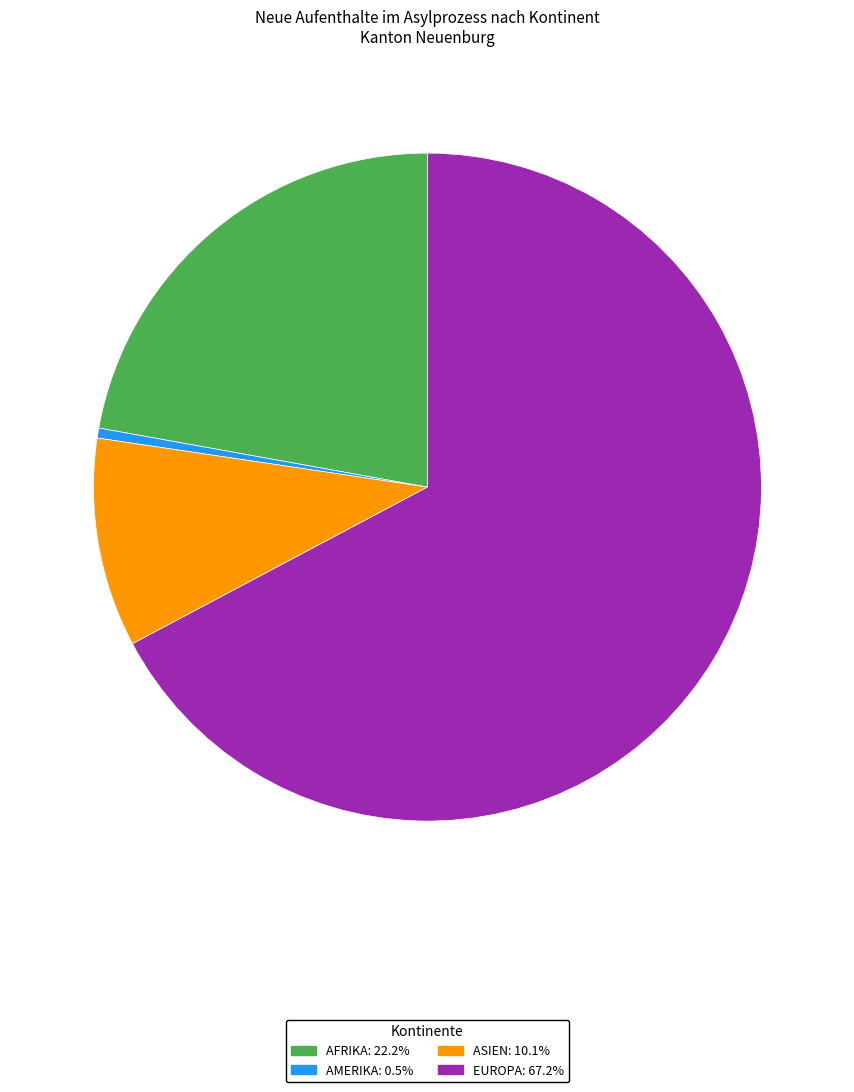

Is there any slice that represents more than half of the pie?

Yes